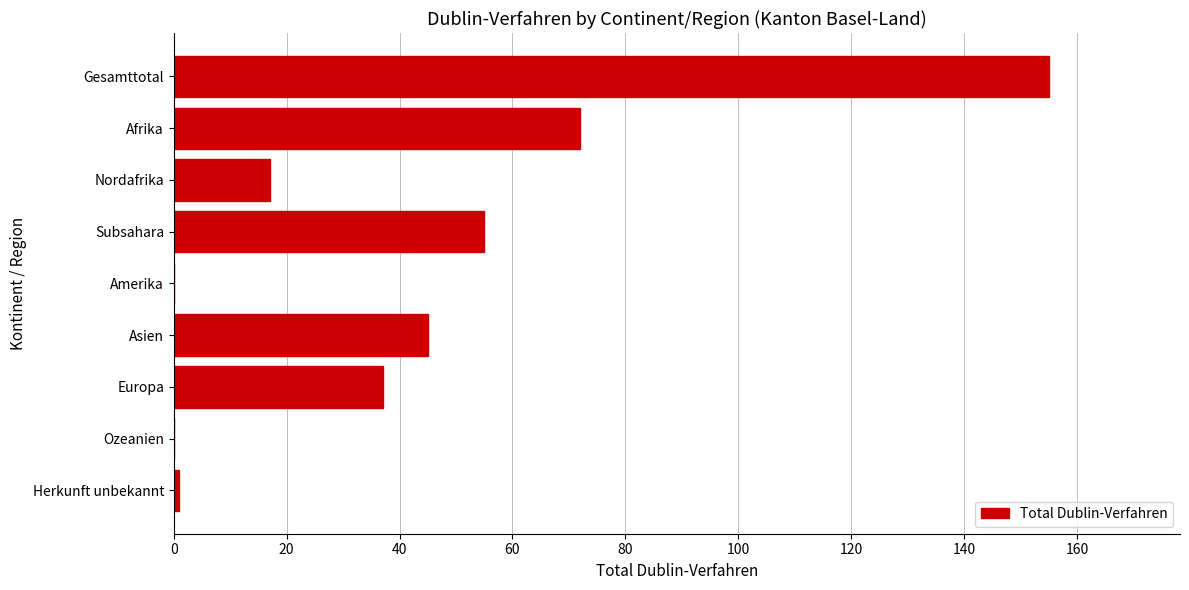

Is it true that the value at Ozeanien is 0?

True